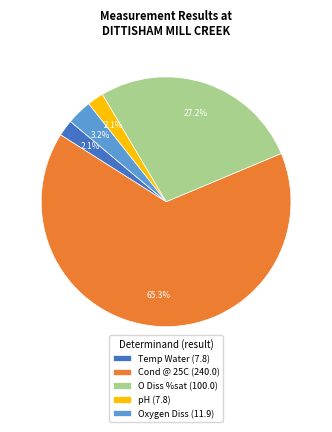

How many segments does this pie chart have?

5